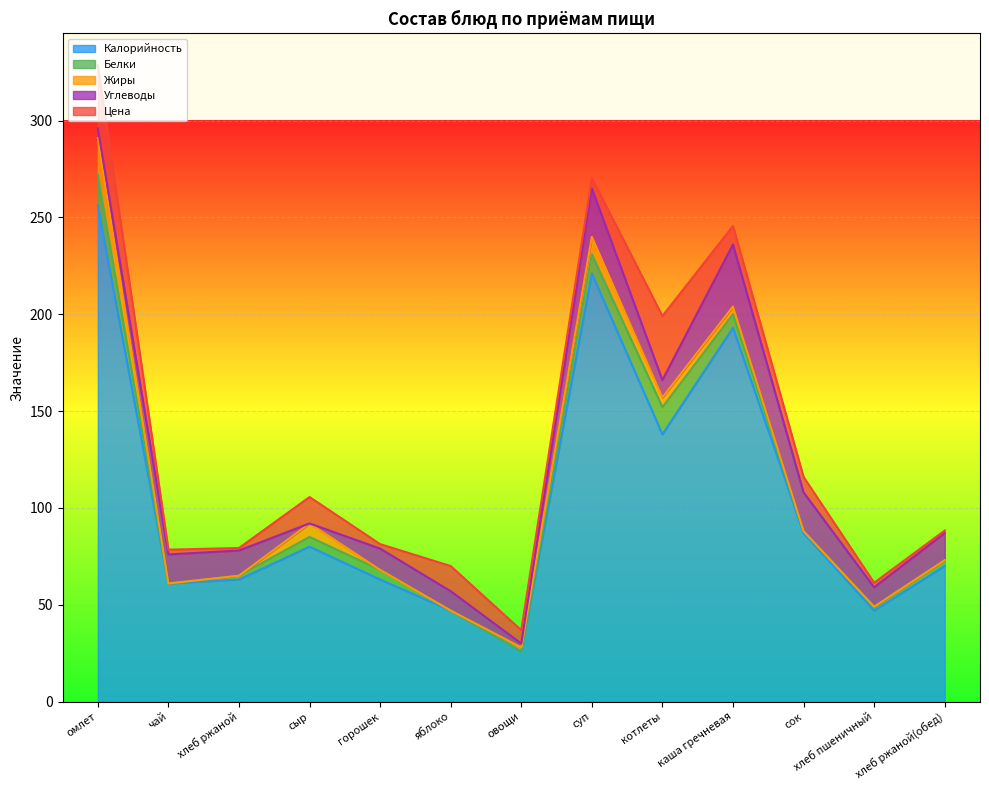

What are all the series names shown in the legend?

Калорийность, Белки, Жиры, Углеводы, Цена